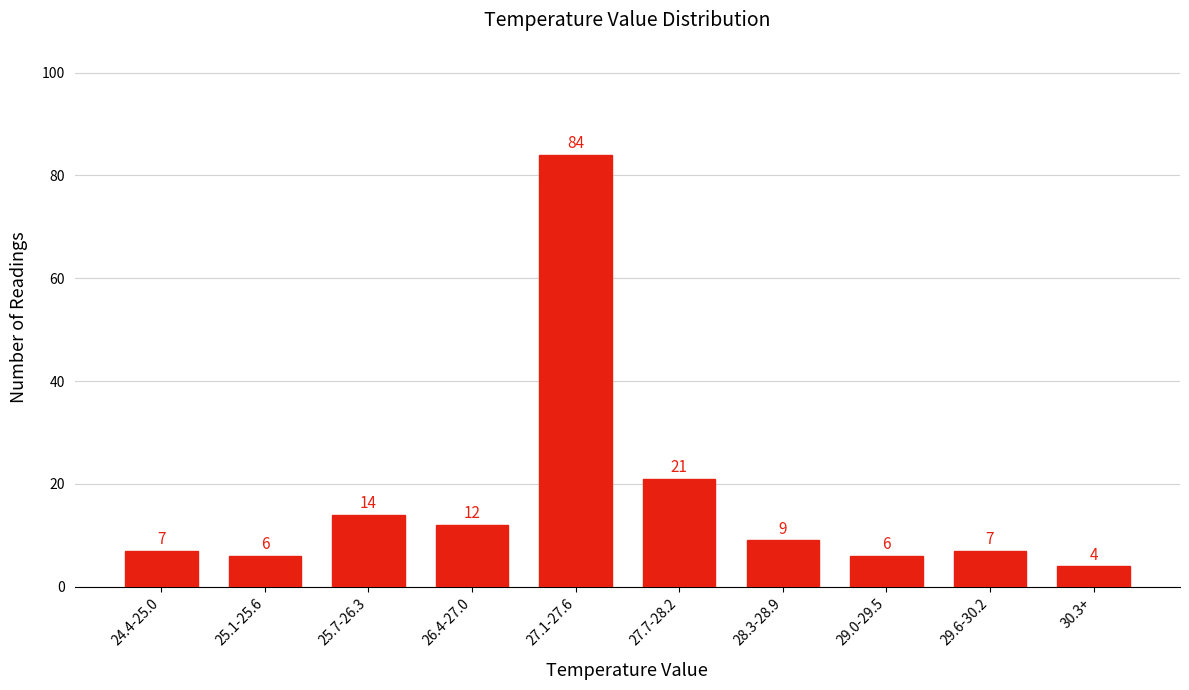

Reading left to right, extract all data points from this chart.

24.4-25.0=7	25.1-25.6=6	25.7-26.3=14	26.4-27.0=12	27.1-27.6=84	27.7-28.2=21	28.3-28.9=9	29.0-29.5=6	29.6-30.2=7	30.3+=4